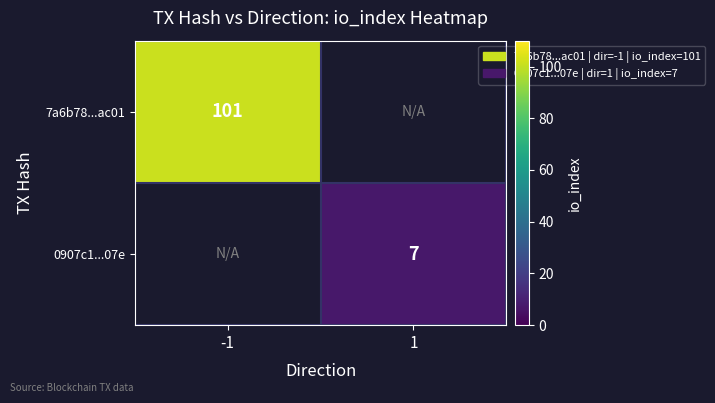

The 7a6b78...ac01 series shows 42 at -1. True or false?

False